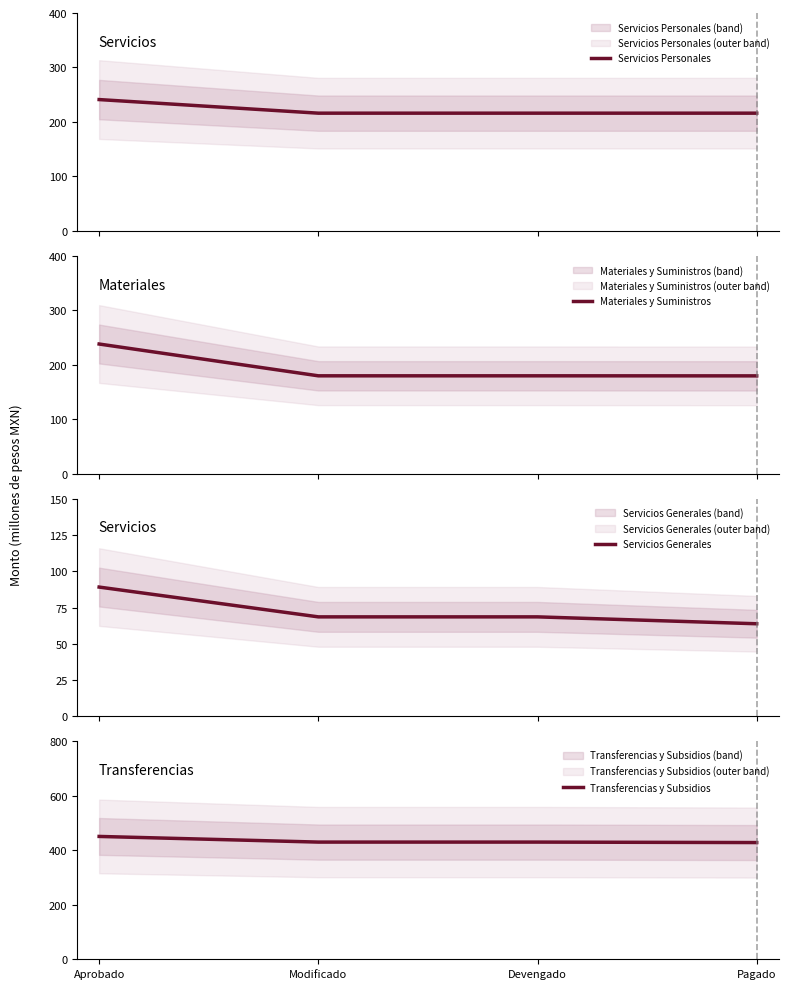

At which category does the chart reach its peak across all series?

Aprobado